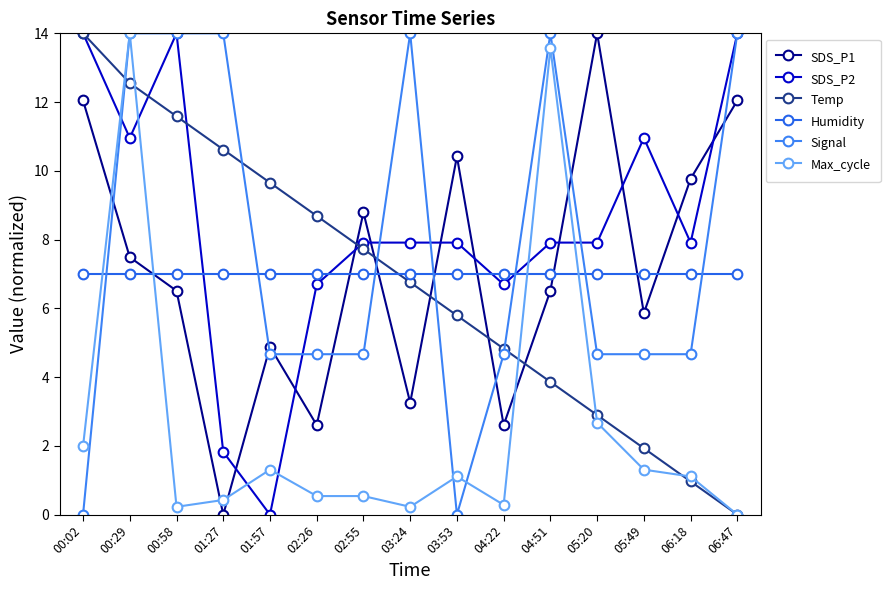

Between 00:29 and 03:53, which series saw the biggest shift?

Signal